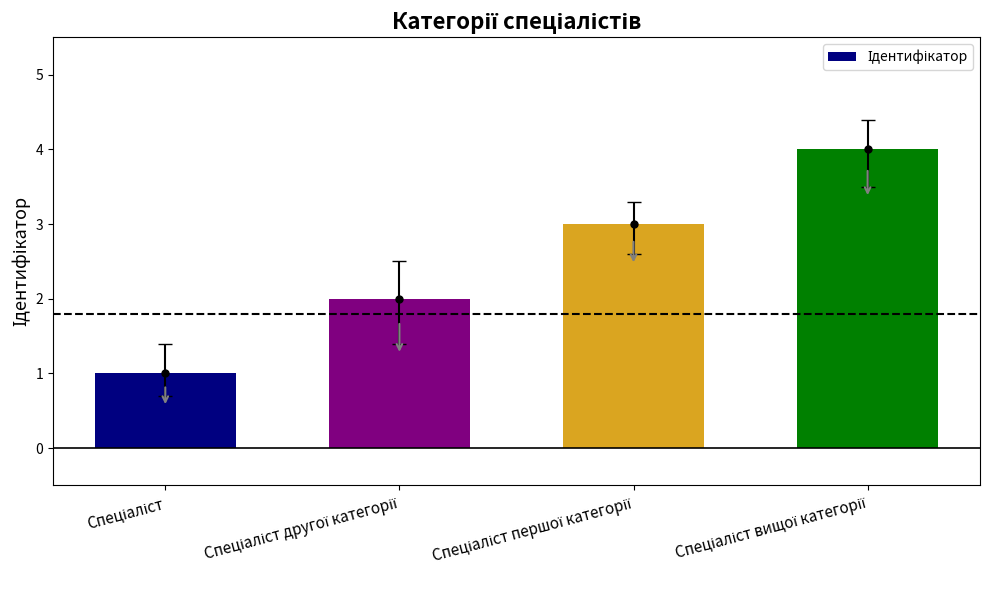

How many categories are shown in the chart?

4